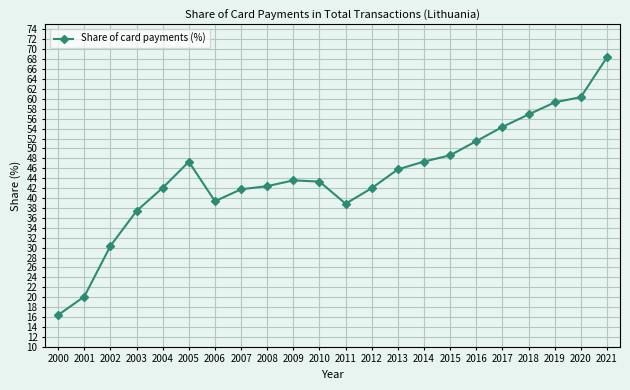

What is the difference between the second highest and minimum values?

43.9